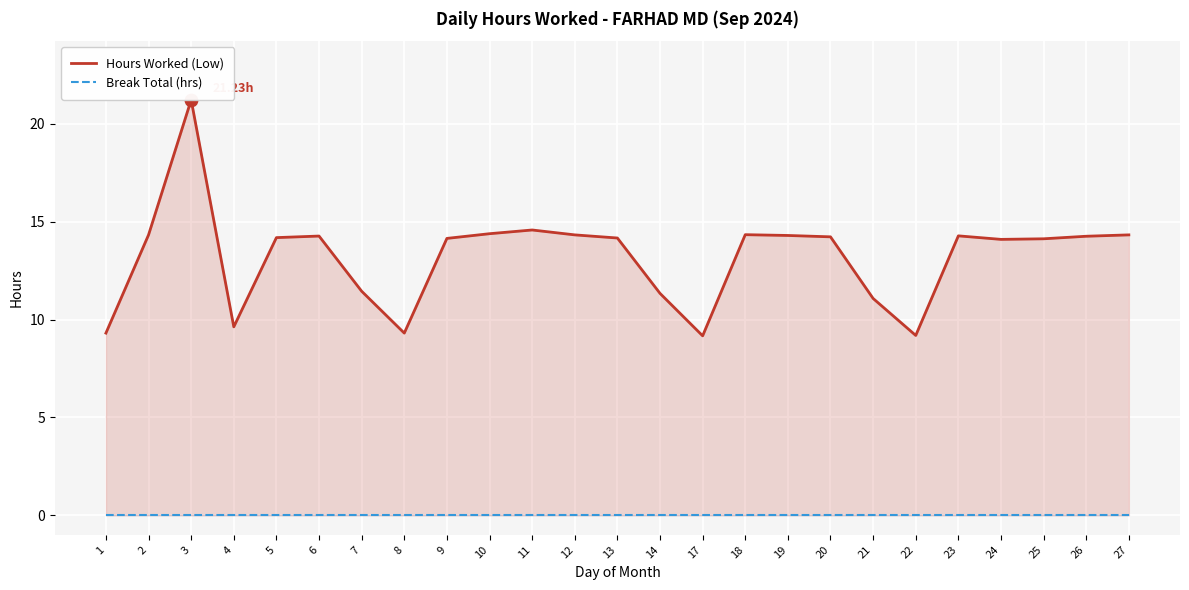

Which series has the widest spread of Y values?

Hours Worked (Low)